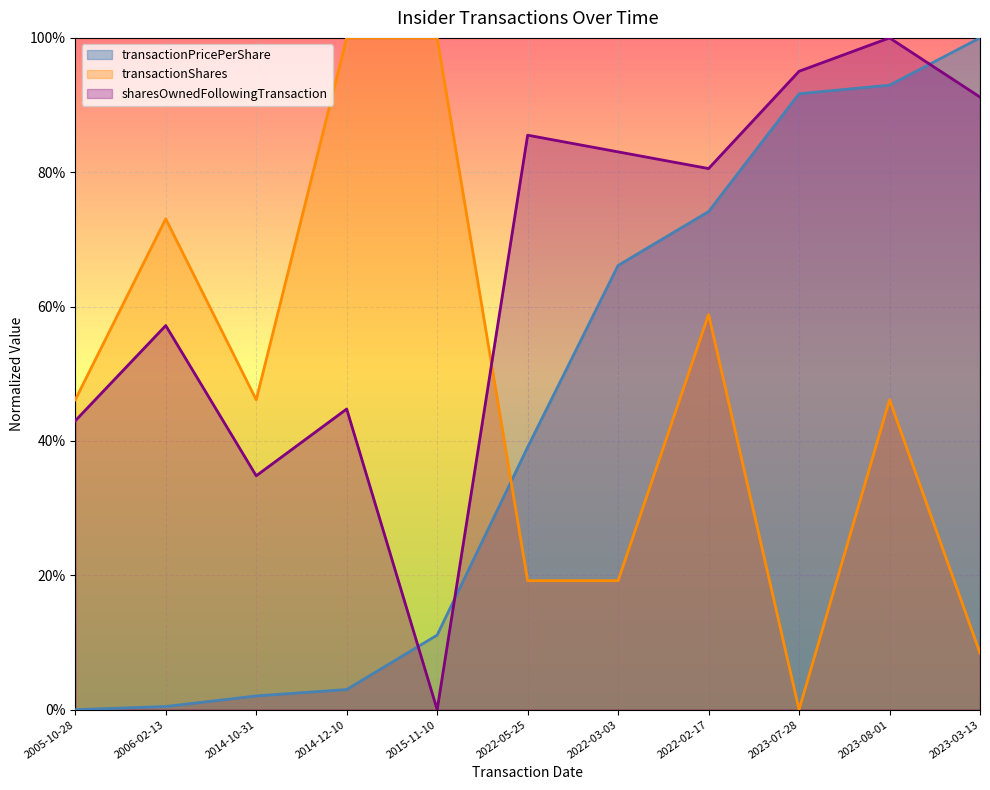

Which series changed the most between 2006-02-13 and 2022-03-03?

transactionPricePerShare